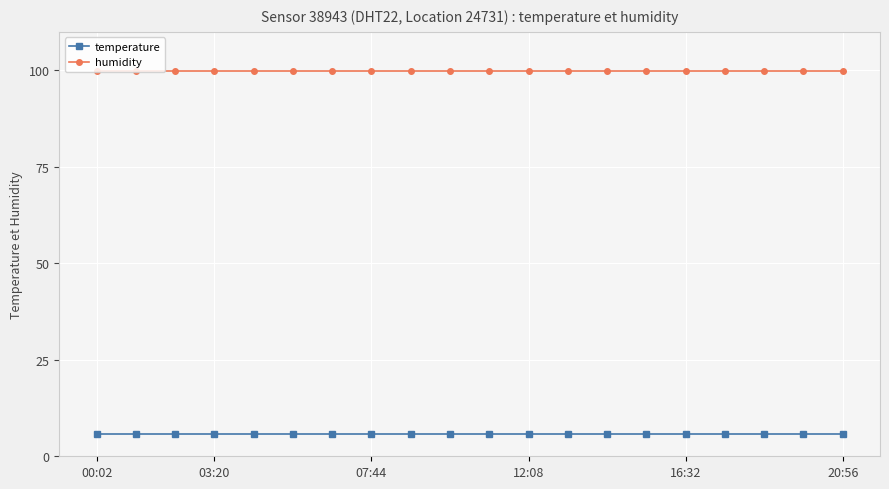

What is the average value of the humidity series?

99.9